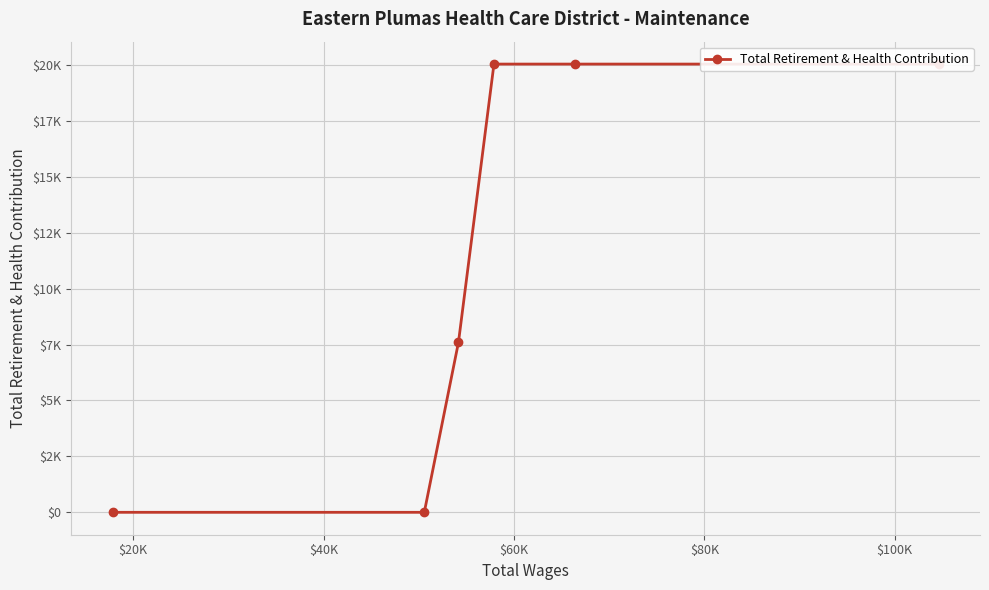

What is the difference between the maximum and minimum values?

20043